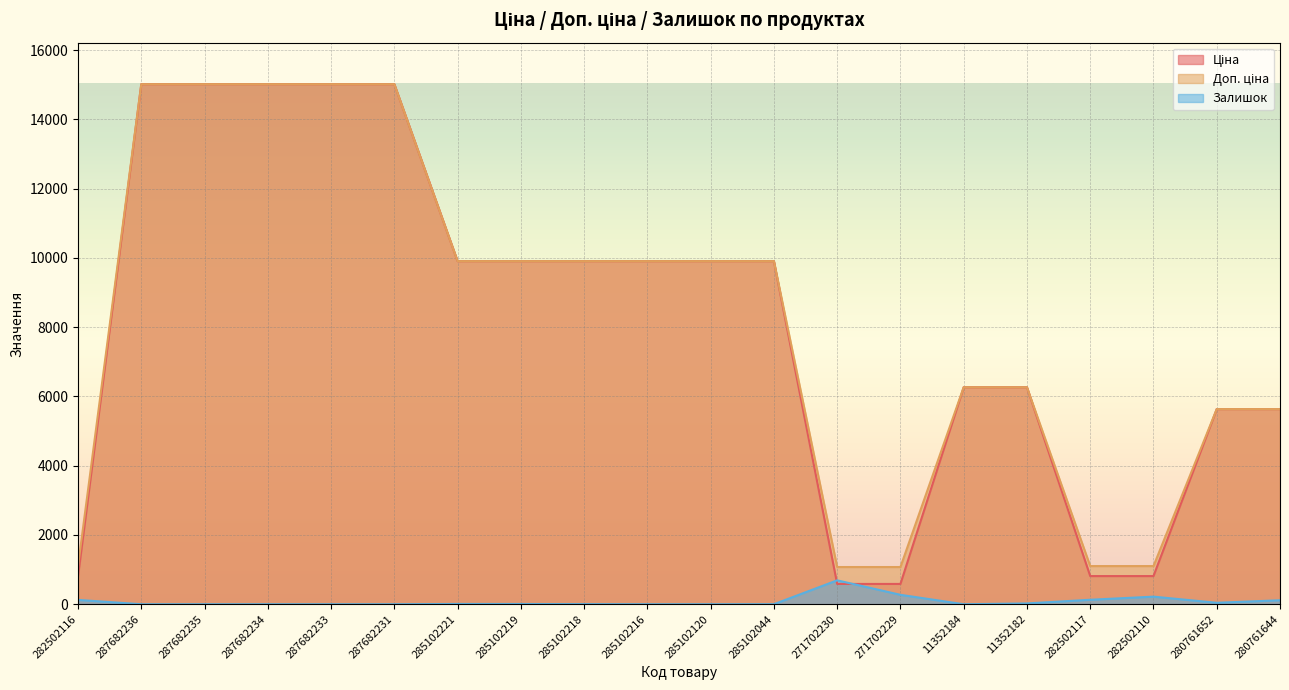

Which series changed the most between 271702230 and 280761644?

Ціна